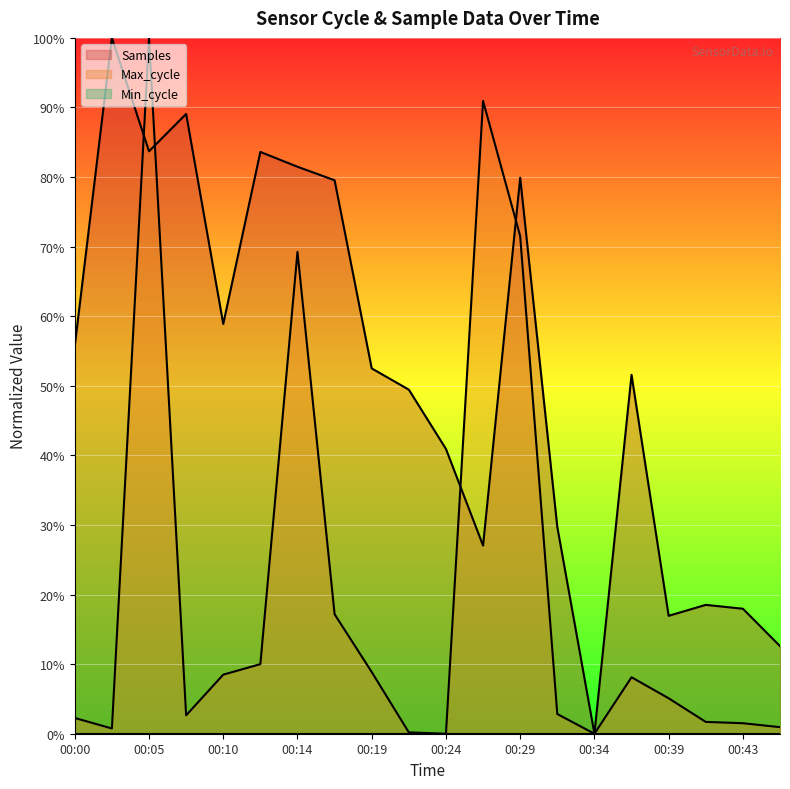

After their last crossing, which series has the higher values: Max_cycle or Samples?

Samples